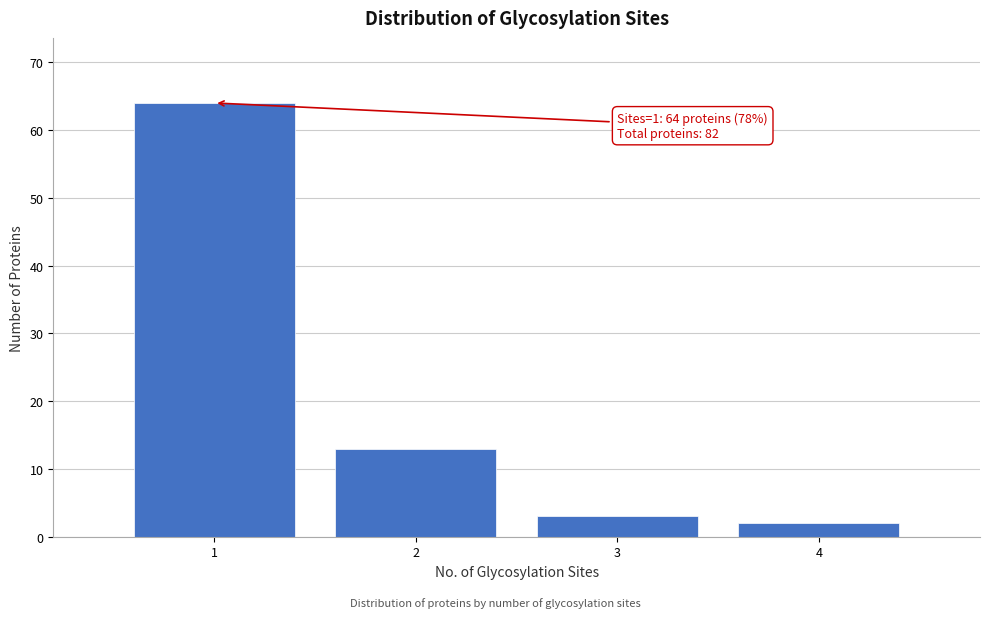

Reading left to right, extract all data points from this chart.

64	13	3	2